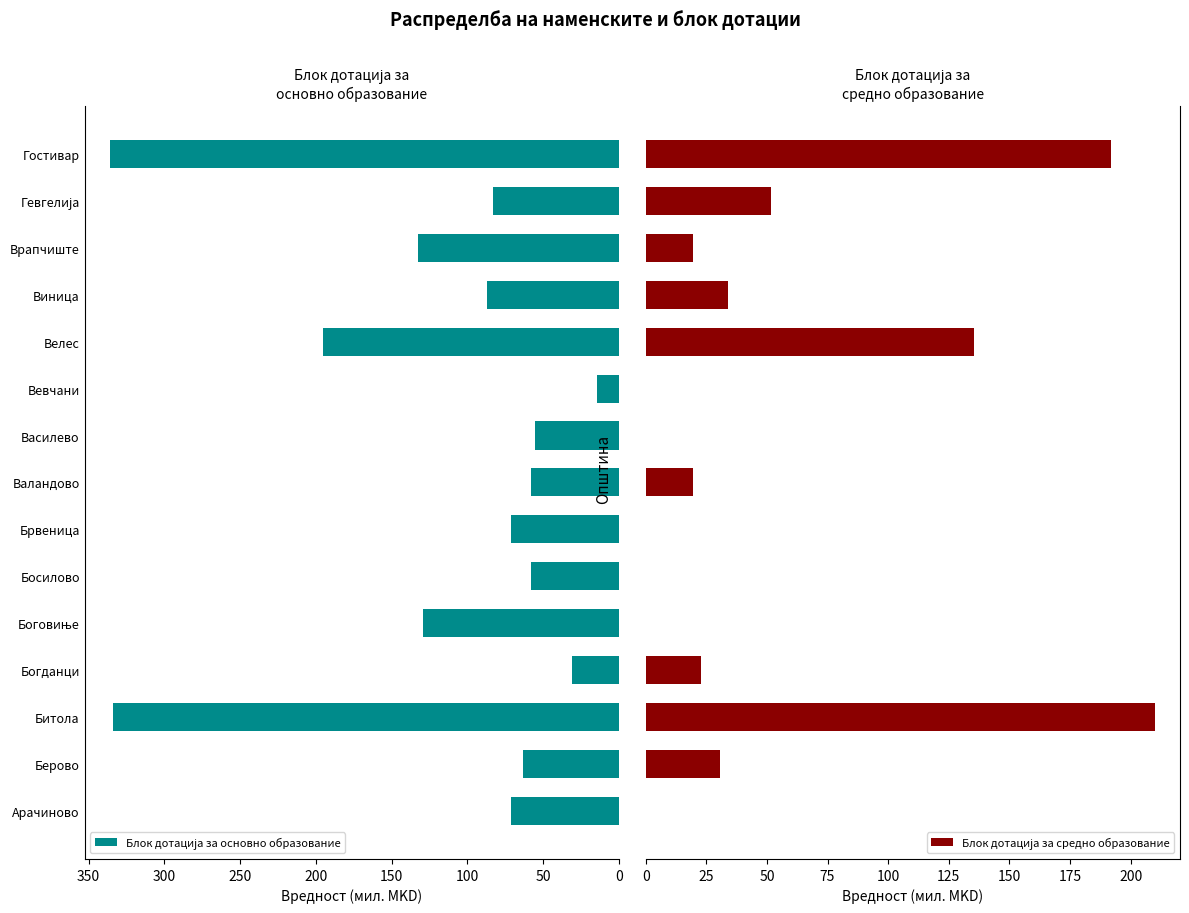

How many bars are there in total?

30